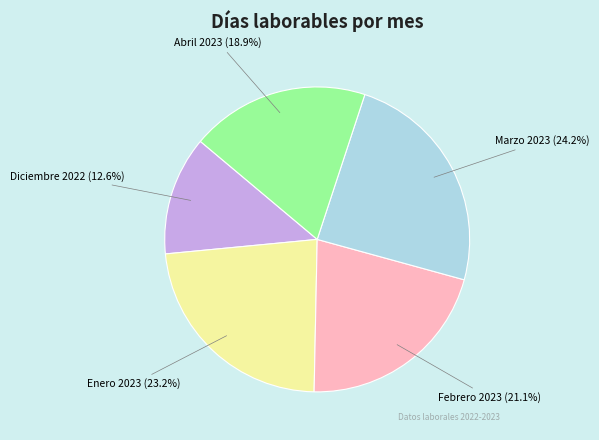

To the nearest percent, what percentage of the pie is Enero 2023?

23%